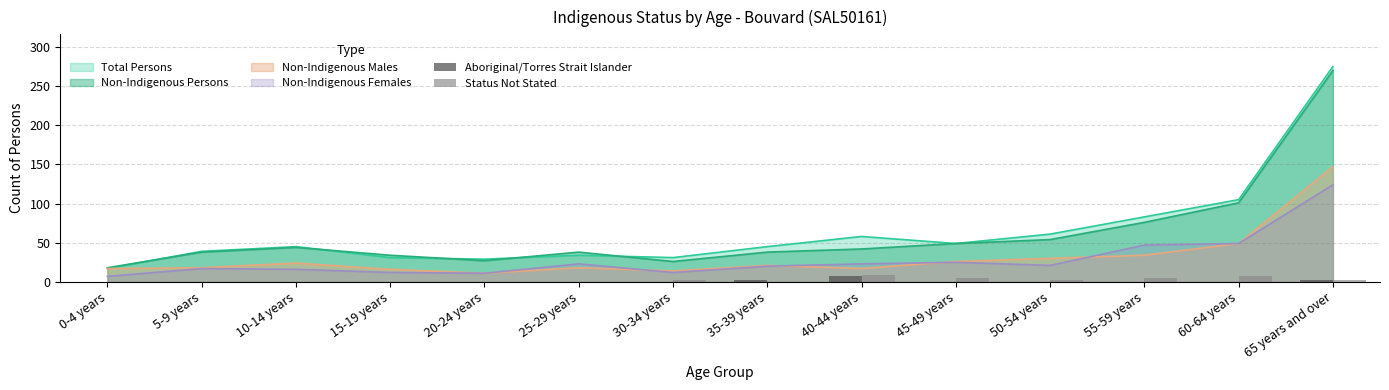

Is the value of Total Persons at 35-39 years greater than the value of Non-Indigenous Females at 65 years and over?

No